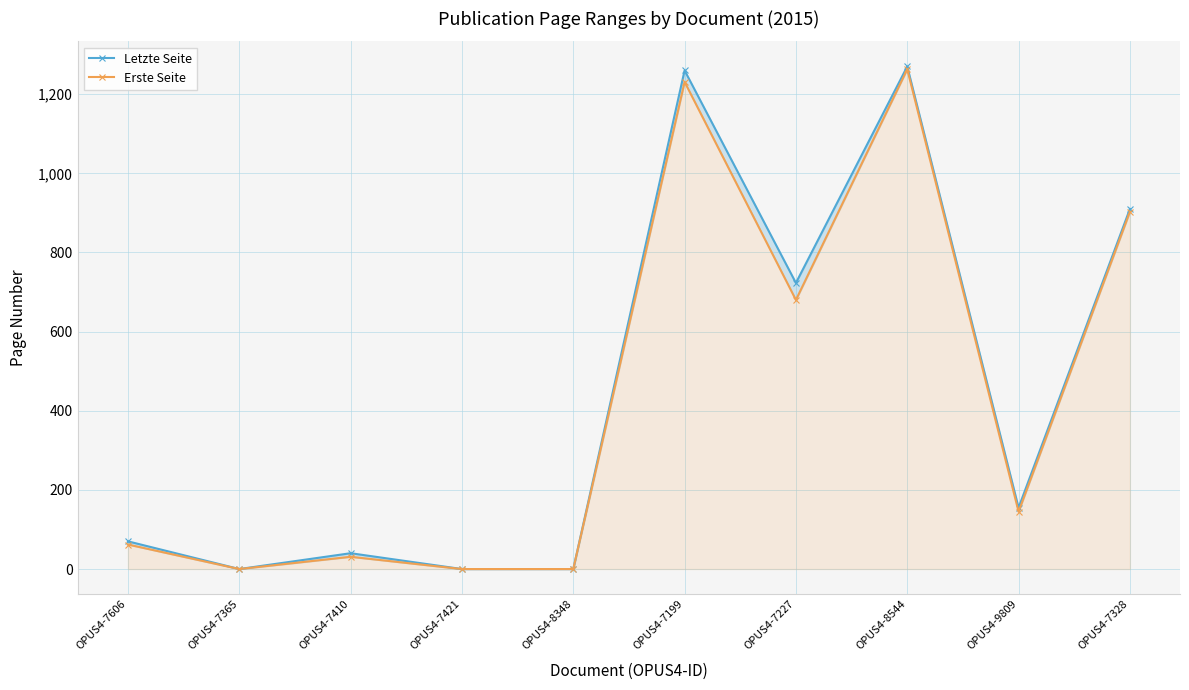

What is the label of the 4th point from the left?

OPUS4-7421